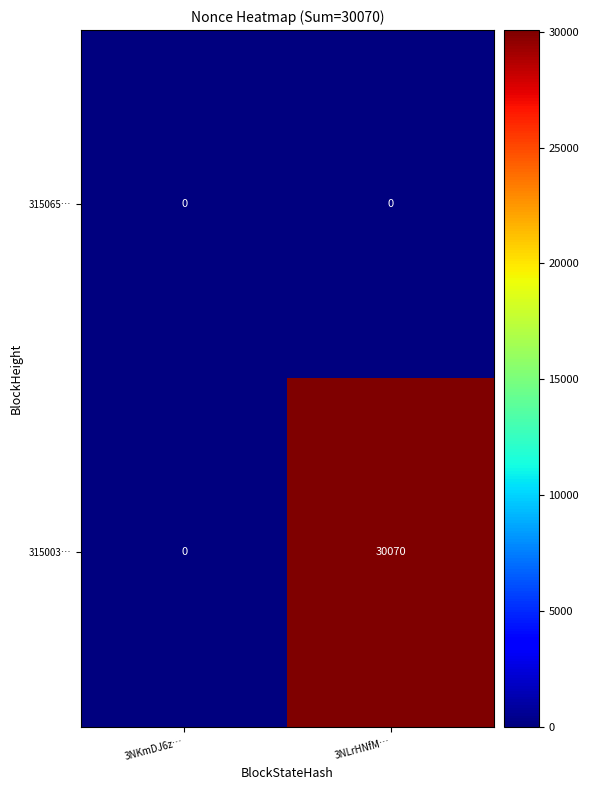

How many data points does each series have?

2